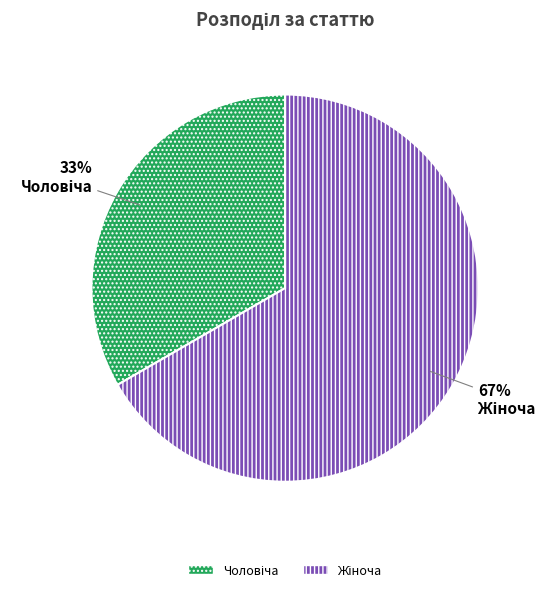

To the nearest percent, what is the average slice percentage?

50%